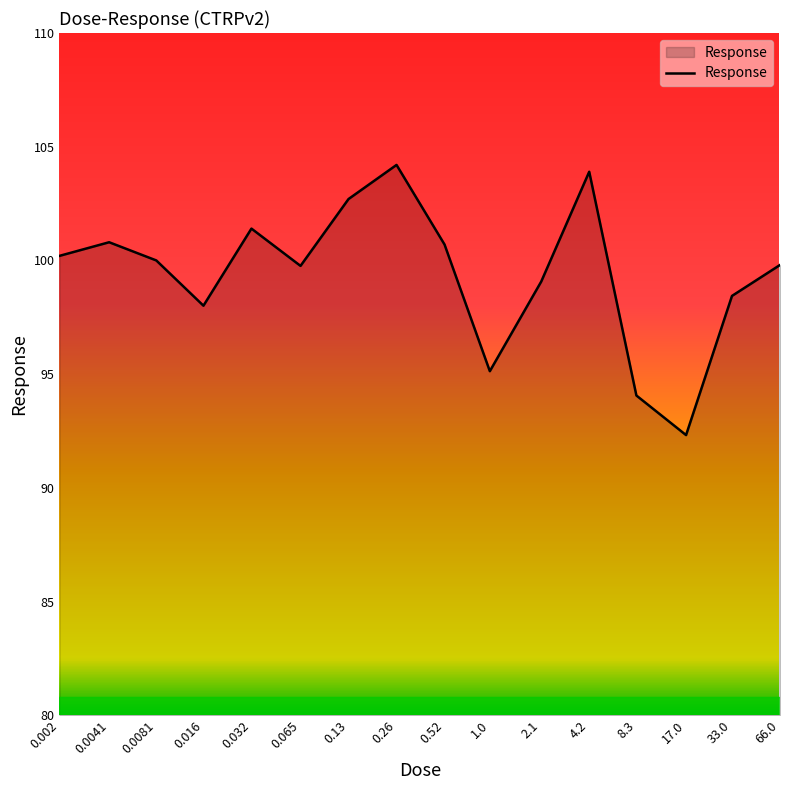

What is the difference between the maximum and minimum values?

11.9